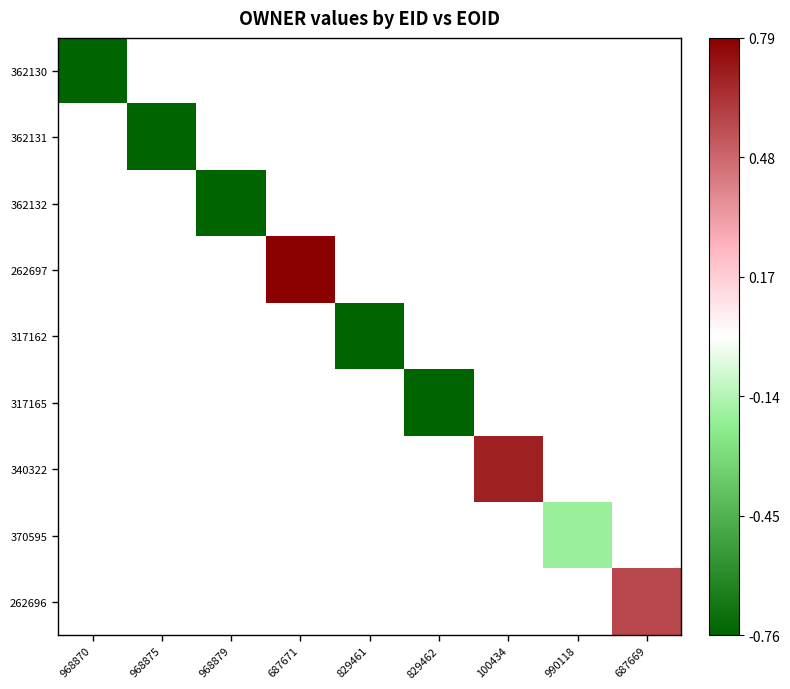

Count the number of categories in the chart.

9